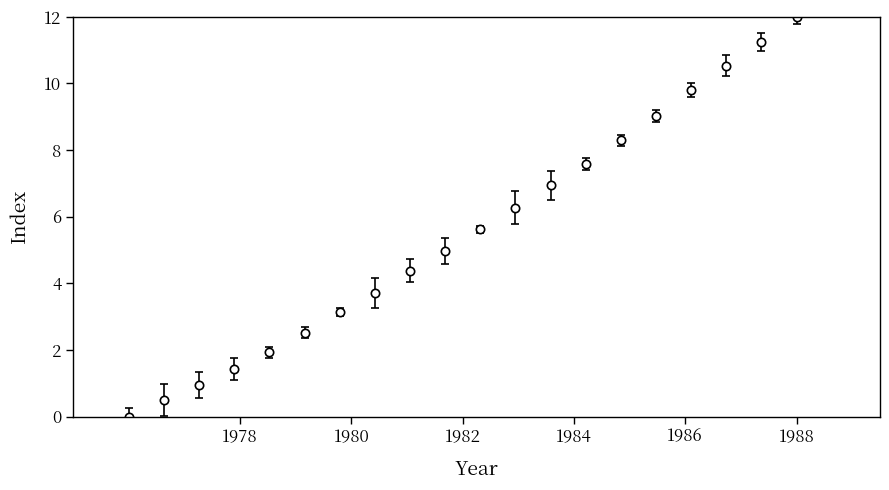

What is the value of the 19th point from the left?

11.2